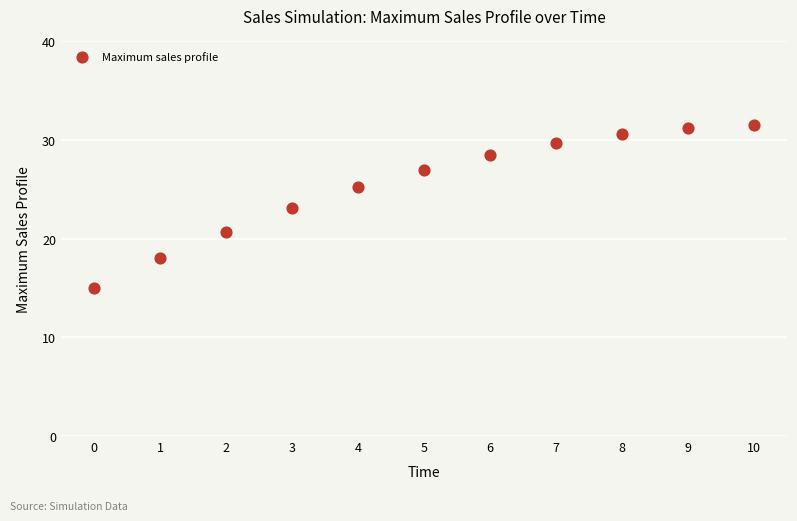

What is the average Y value?

25.5